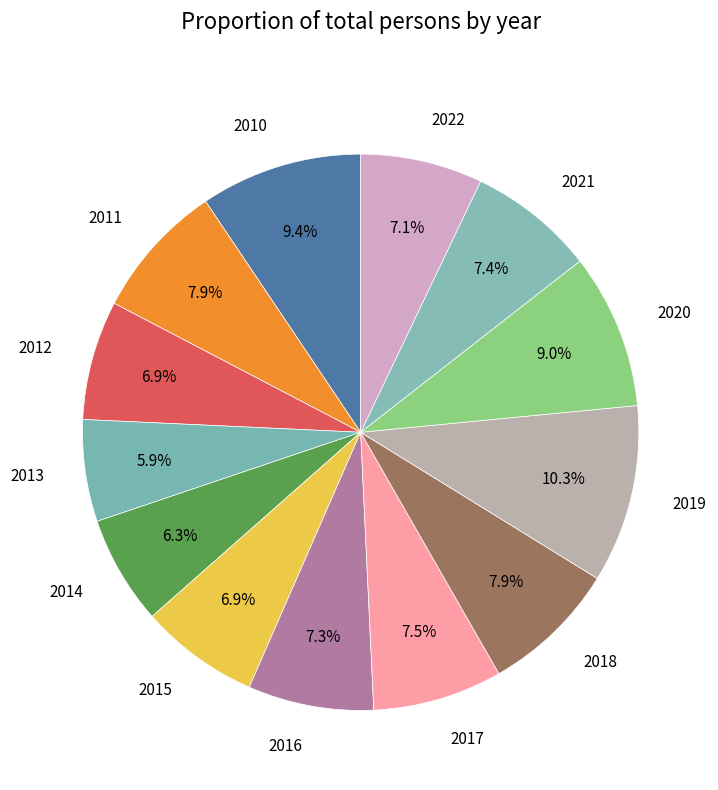

Which category has the biggest portion of the pie?

2019